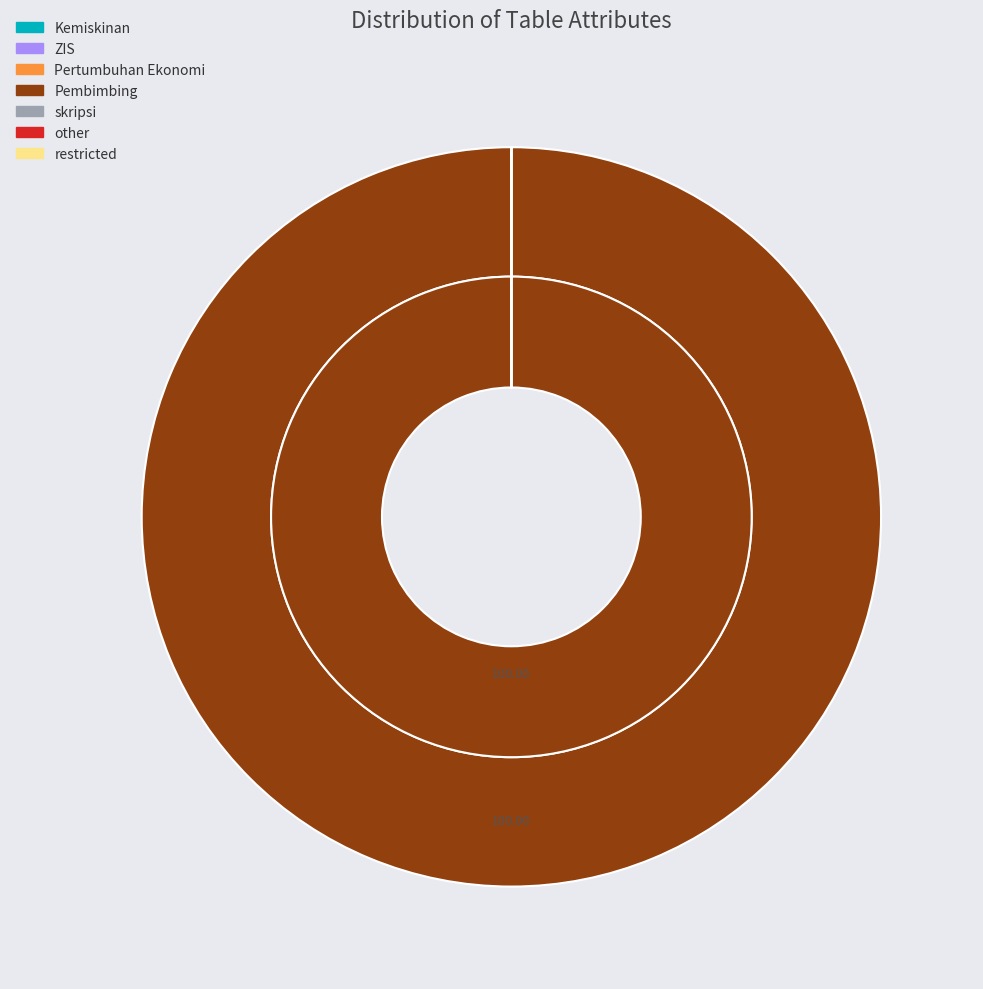

Is it true that restricted is 14% of the pie?

False